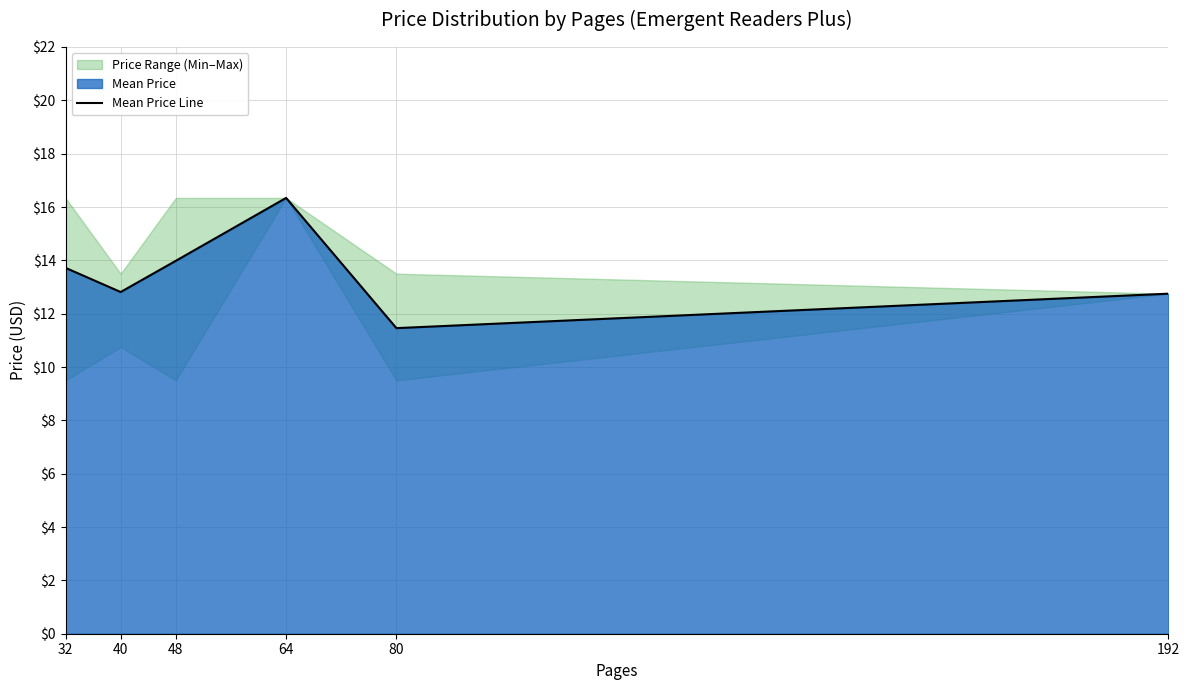

Which label corresponds to the smallest value in the chart?

80